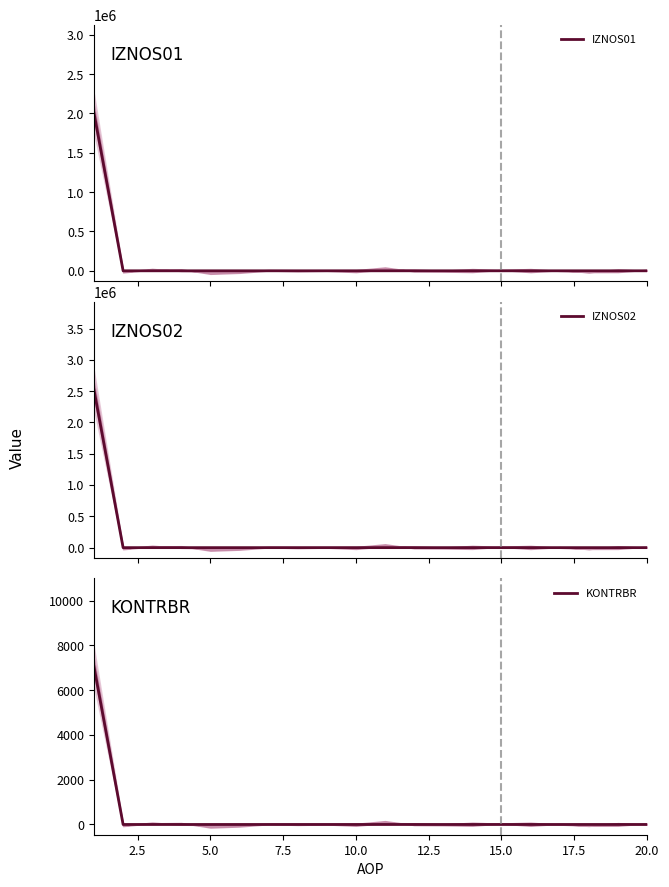

Reading left to right, transcribe all the data shown in this chart.

IZNOS01: 2004888.9	0.0	0.0	0.0	0.0	0.0	0.0	0.0	0.0	0.0	0.0	0.0	0.0	0.0	0.0	0.0	0.0	0.0	0.0	0.0
IZNOS02: 2519649.2	0.0	0.0	0.0	0.0	0.0	0.0	0.0	0.0	0.0	0.0	0.0	0.0	0.0	0.0	0.0	0.0	0.0	0.0	0.0
KONTRBR: 7044.2	0.0	0.0	0.0	0.0	0.0	0.0	0.0	0.0	0.0	0.0	0.0	0.0	0.0	0.0	0.0	0.0	0.0	0.0	0.0